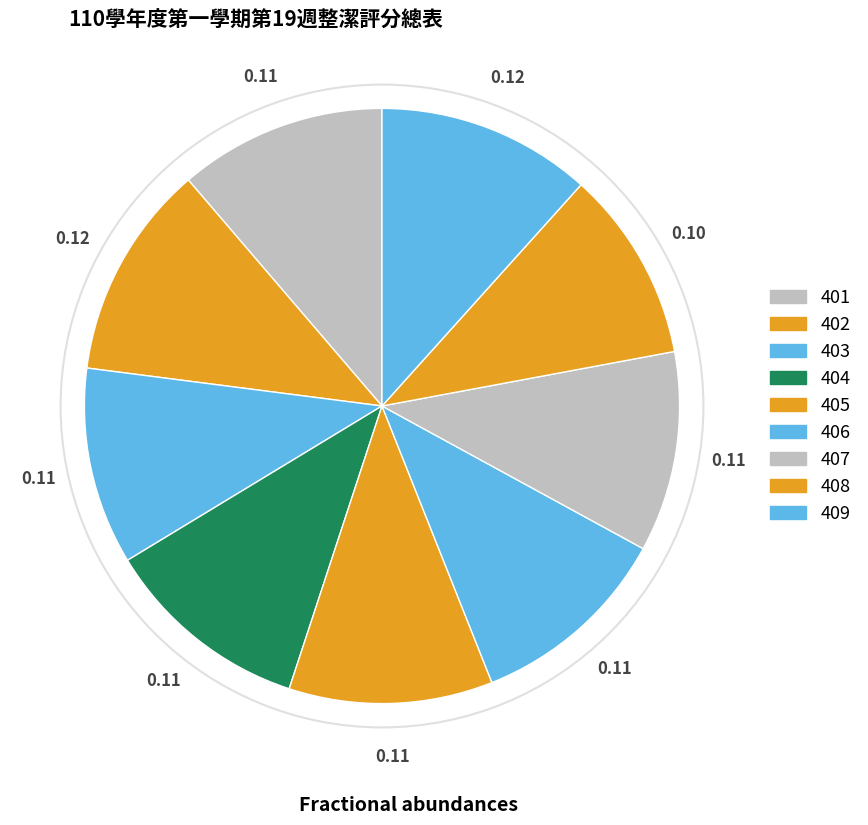

Is there a majority slice in this chart?

No